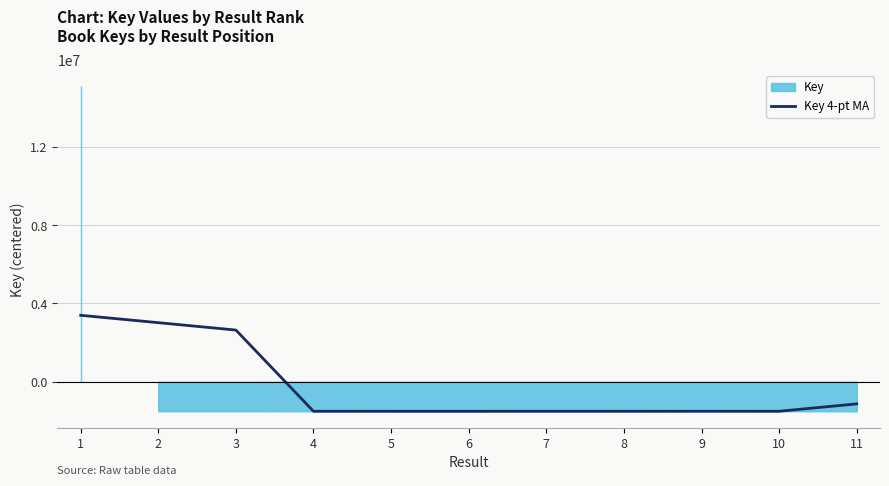

How many data points does each series have?

11